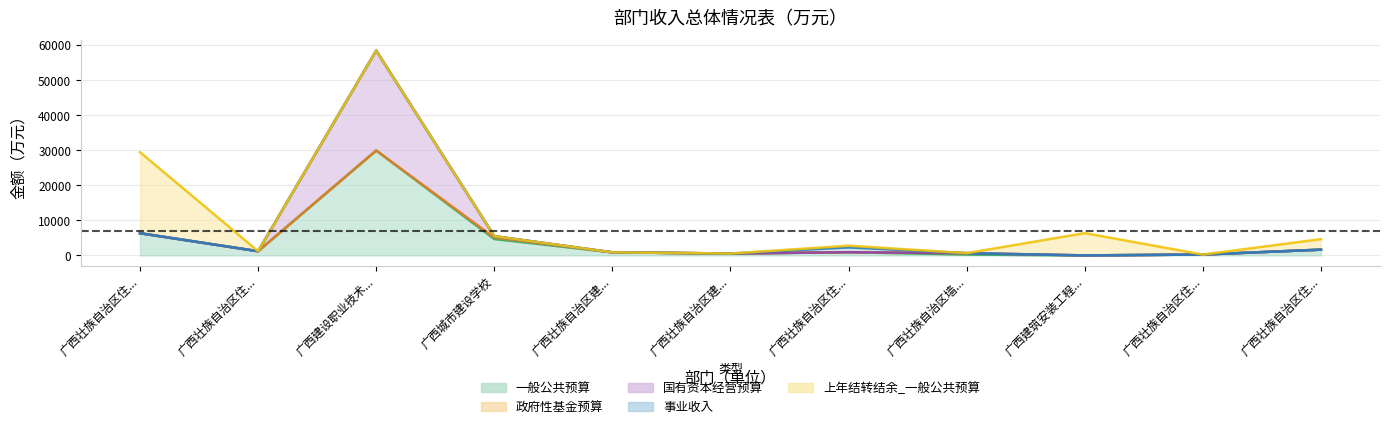

What is the highest value of the 国有资本经营预算 series?

28511.4